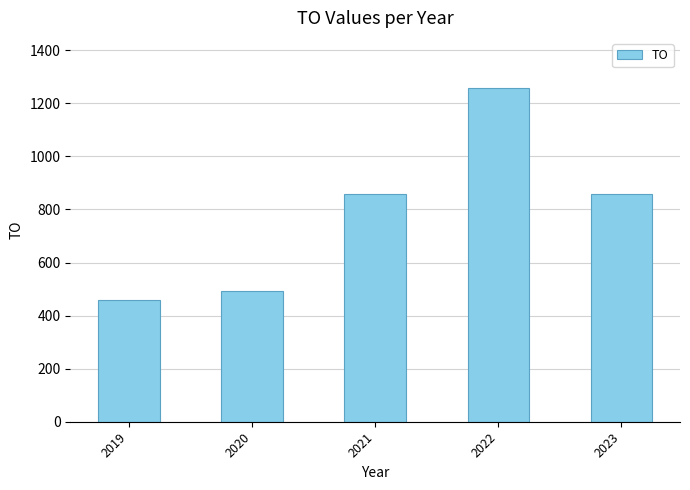

What is the smallest value displayed?

457